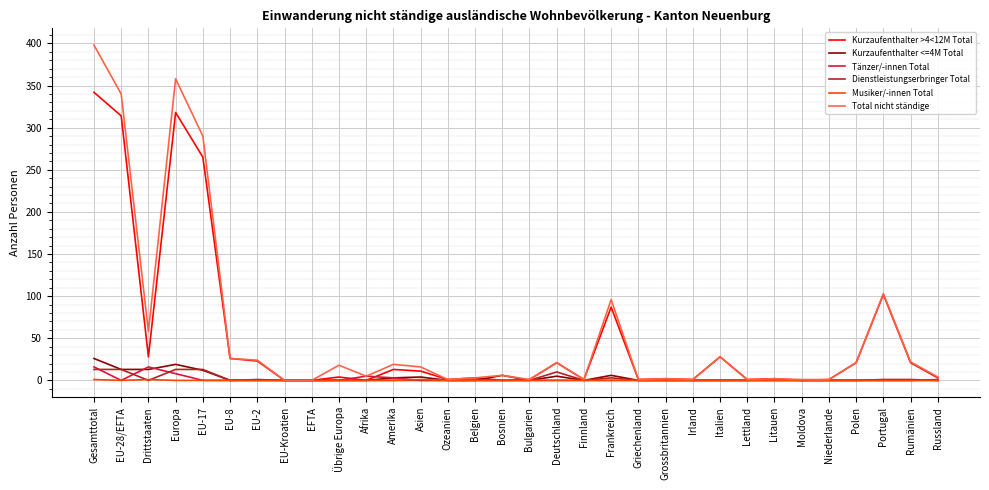

True or false: Dienstleistungserbringer Total has a value of 0 at Grossbritannien.

True